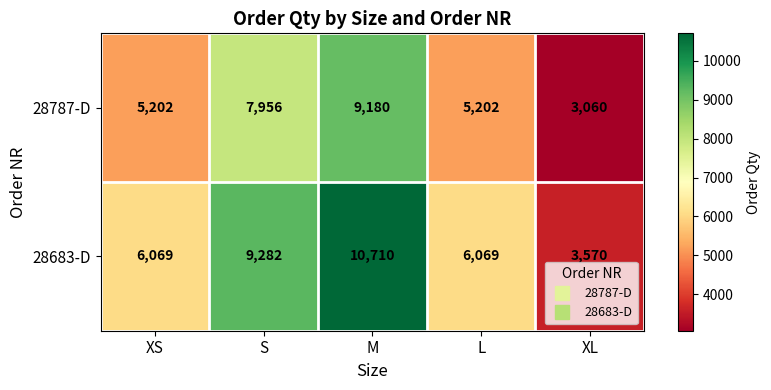

Which series has the largest range (max minus min)?

28683-D